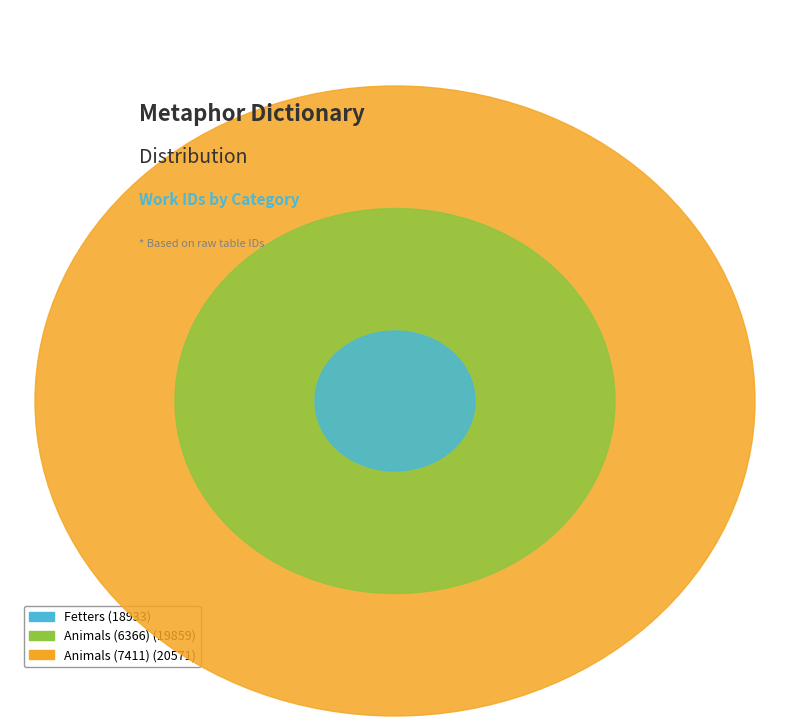

Which slice is the smallest?

Fetters